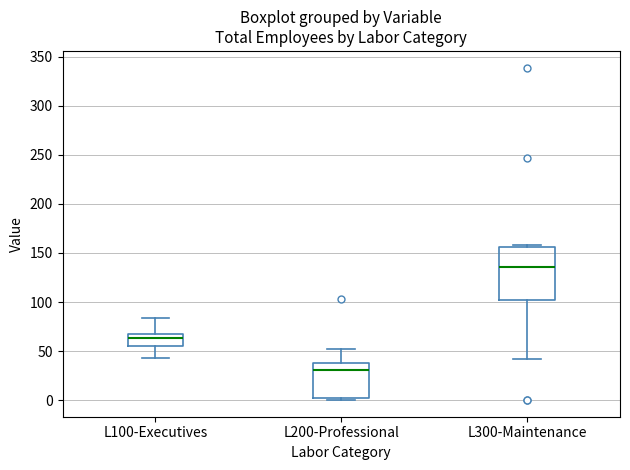

Reading left to right, read every box against the y-axis: the position of its median line, the range the box covers, and the ends of its whiskers. The values are not printed on the chart, so give them approximately, as read against the axis.

L100-Executives: median 65 (just below the box's upper edge), box 55 to 65, whiskers 45 to 85
L200-Professional: median 30, box 0 to 40, whiskers 0 (just below the box's lower edge) to 50
L300-Maintenance: median 135, box 100 to 155, whiskers 40 to 160